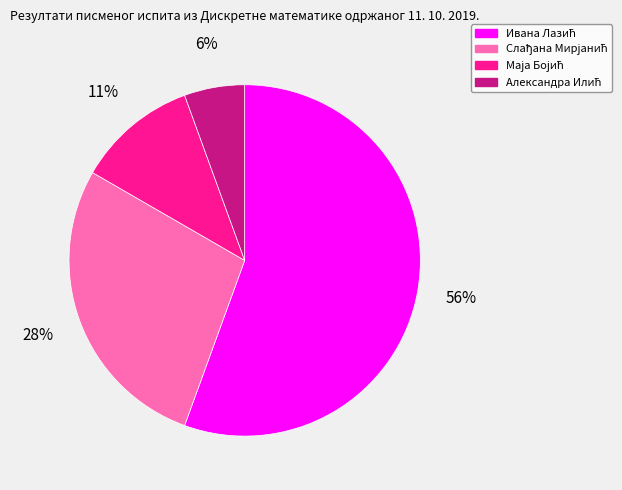

To the nearest percent, what is the average slice percentage?

25%